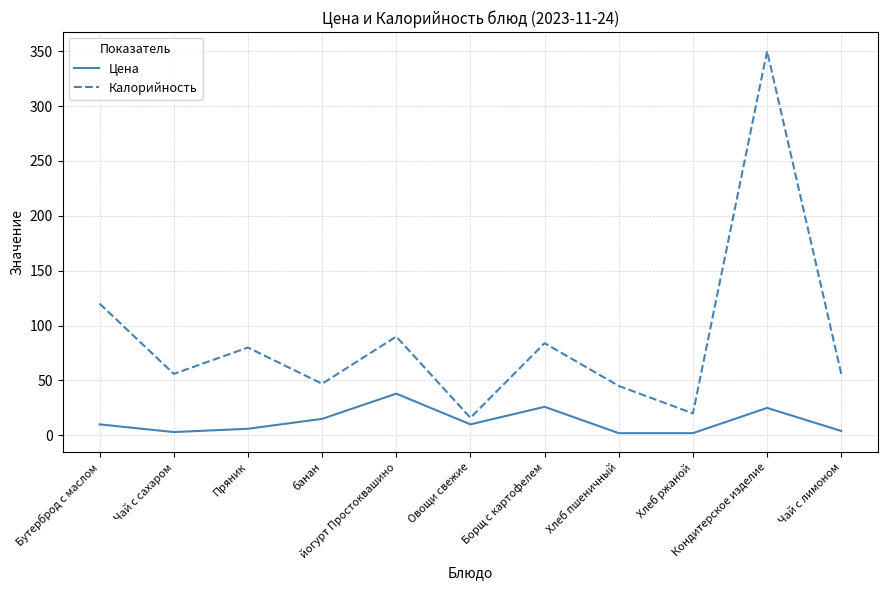

What is the difference between the Калорийность values at Бутерброд с маслом and Овощи свежие?

104